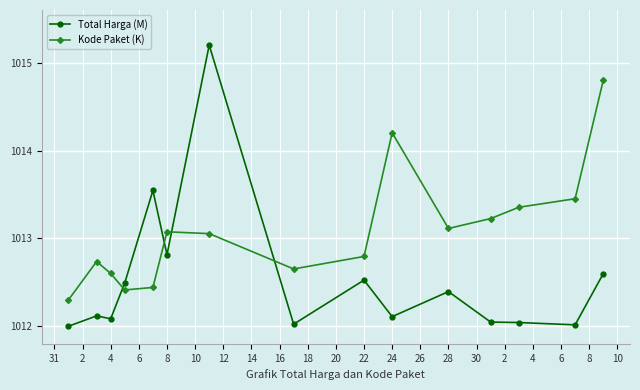

List the series in order of their peak value, highest first.

Total Harga (M), Kode Paket (K)